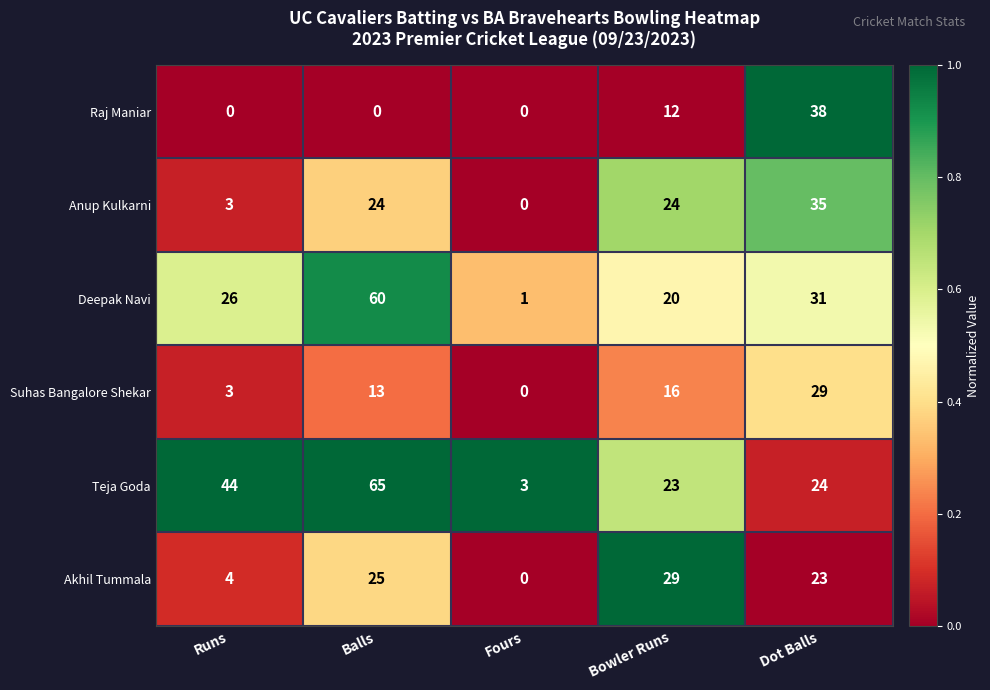

What is the difference between the highest and lowest values at Bowler Runs?

17